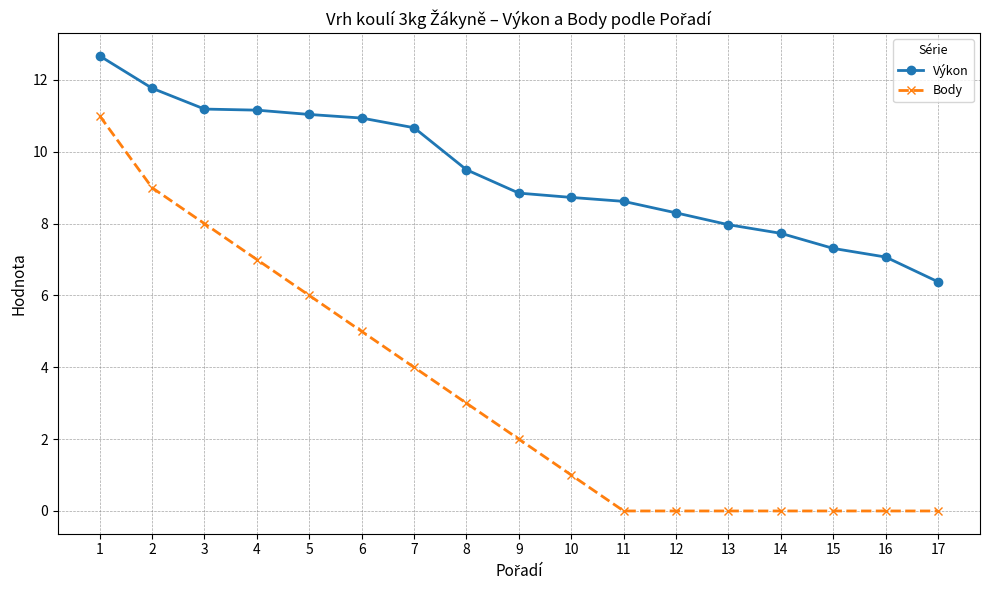

What is the maximum value shown in the chart?

12.7